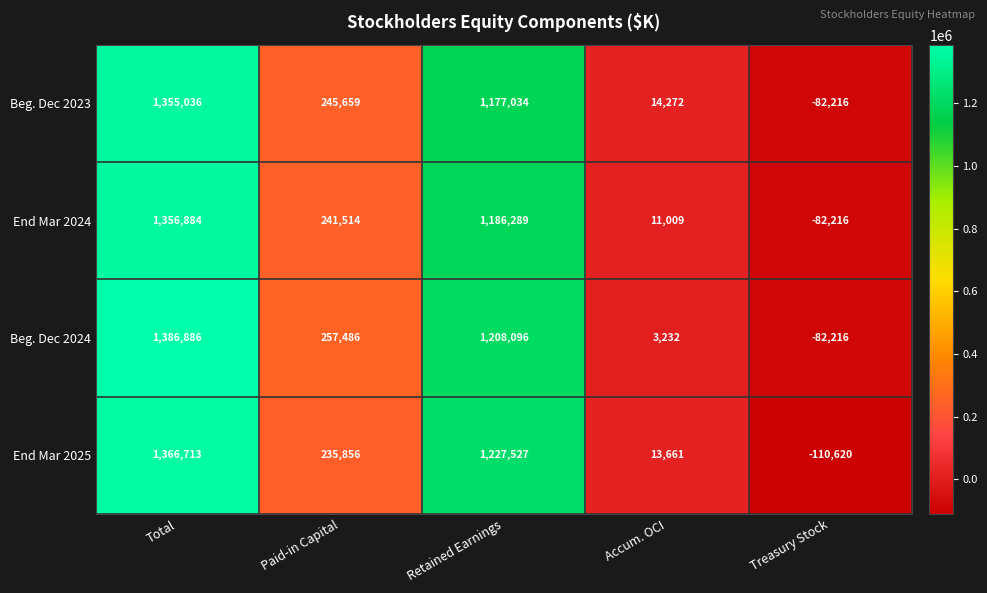

The Beg. Dec 2024 series shows 1386886 at Total. True or false?

True